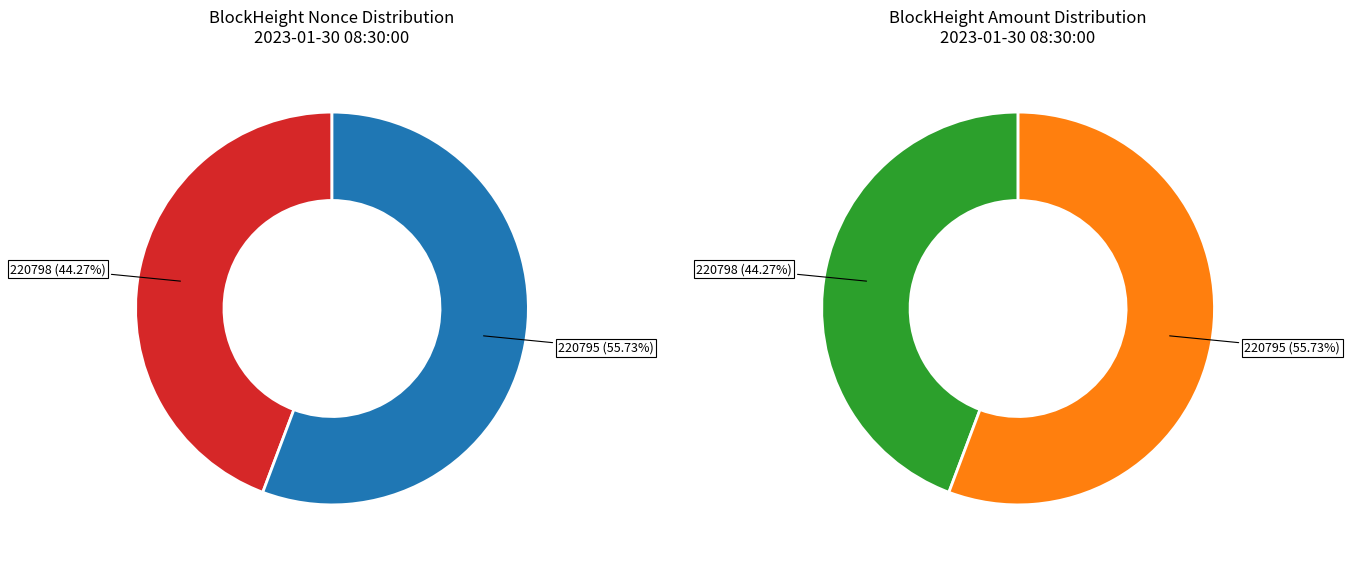

Which category has the biggest portion of the pie?

220795